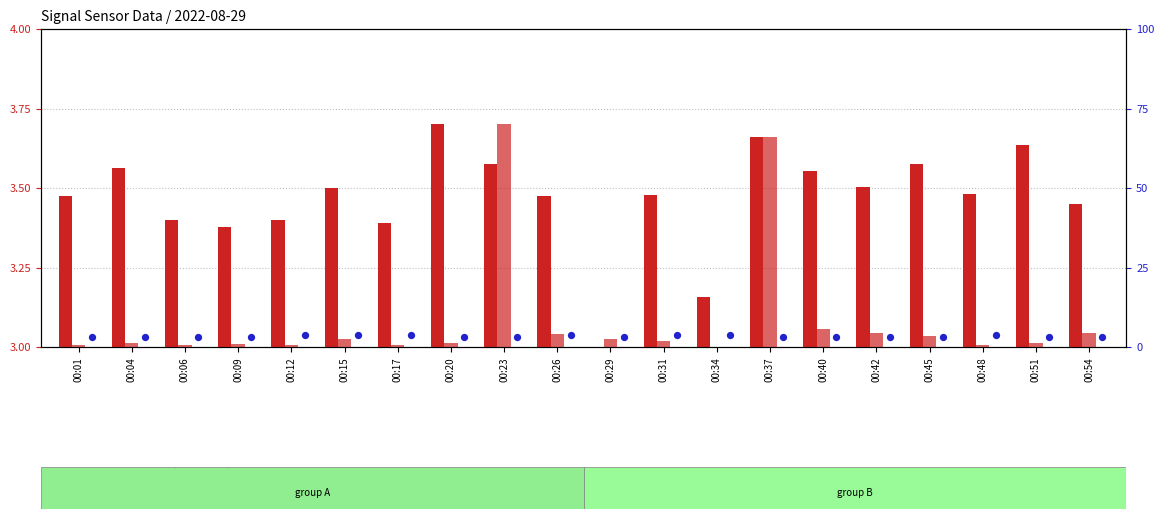

Which series contains the highest Y value?

Samples (normalised)